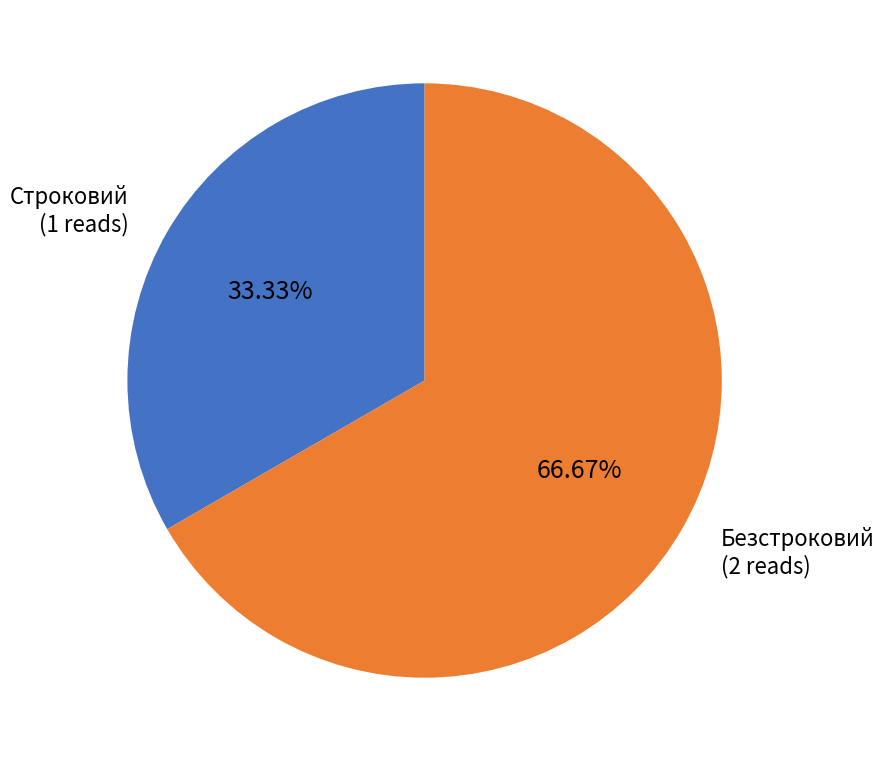

Is there a majority slice in this chart?

Yes